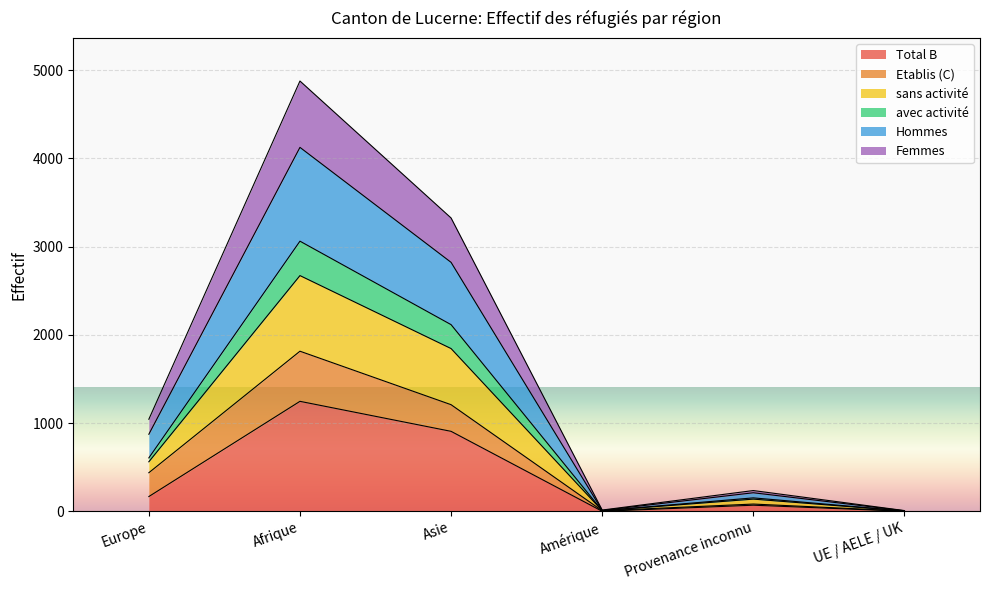

How many data points does each series have?

6